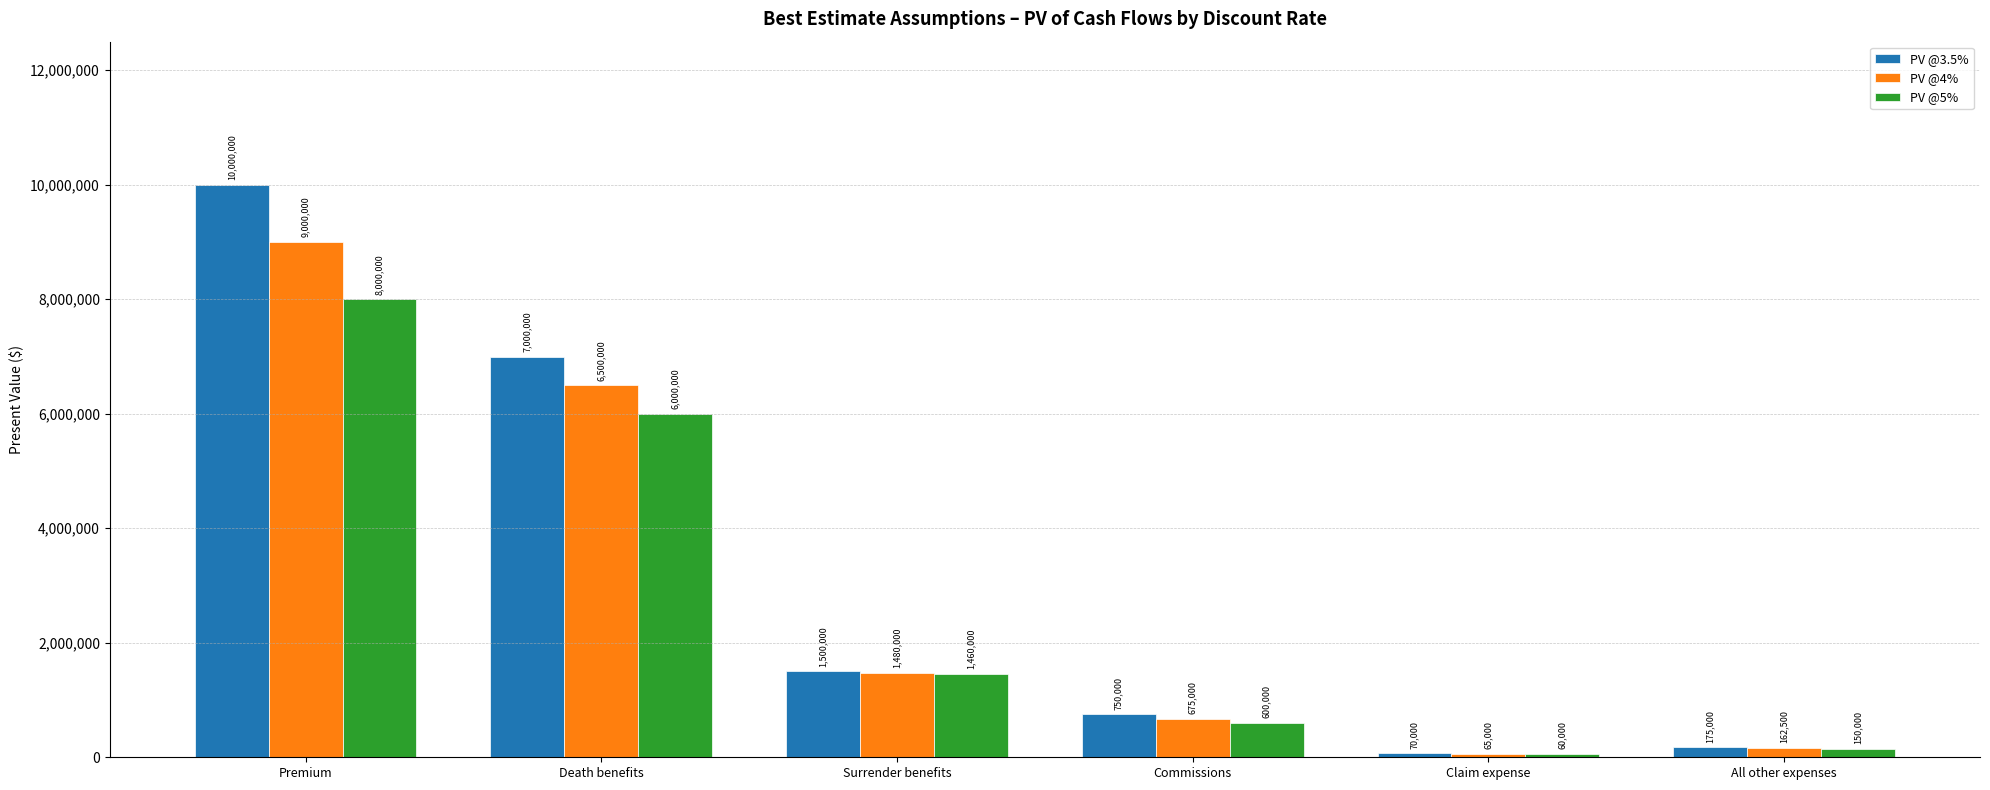

List the labels in order of PV @4% value, smallest first.

Claim expense, All other expenses, Commissions, Surrender benefits, Death benefits, Premium